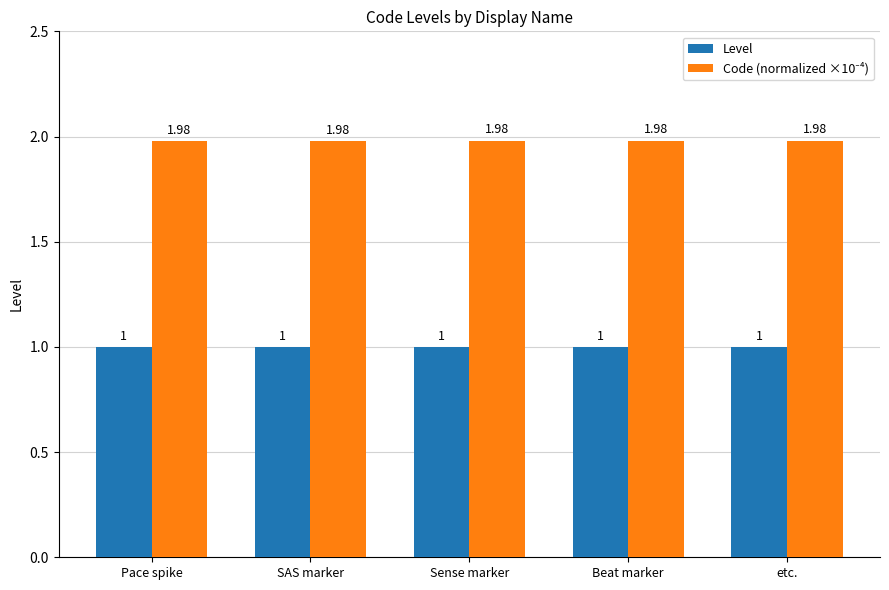

Is it true that Level equals 1.0 at Sense marker?

True